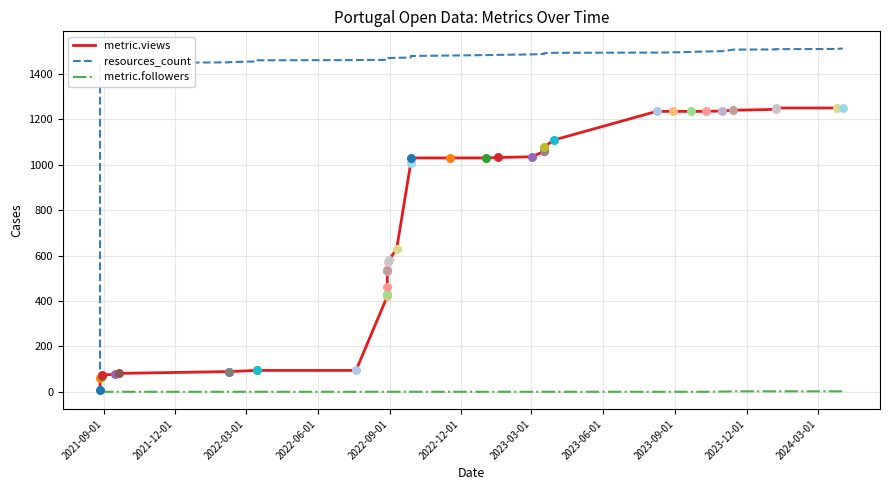

Which series has the largest total across all categories?

resources_count